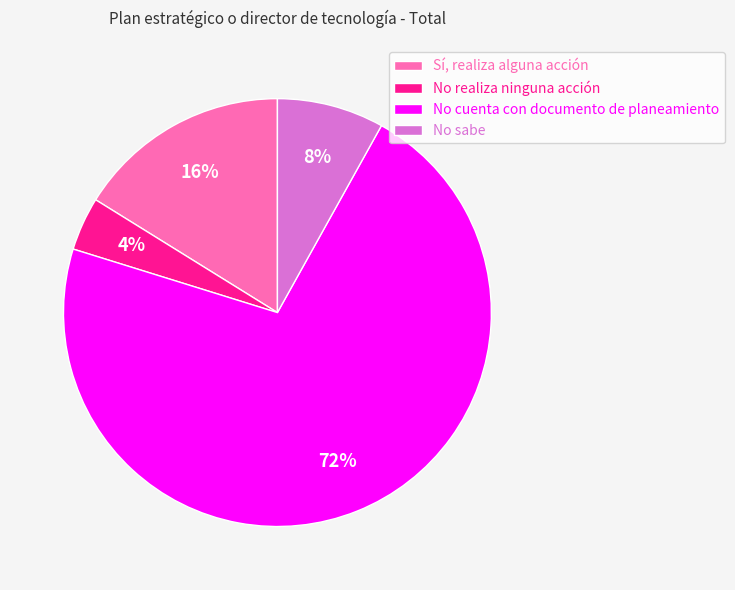

Is the sum of Sí, realiza alguna acción and No cuenta con documento de planeamiento greater than half?

Yes